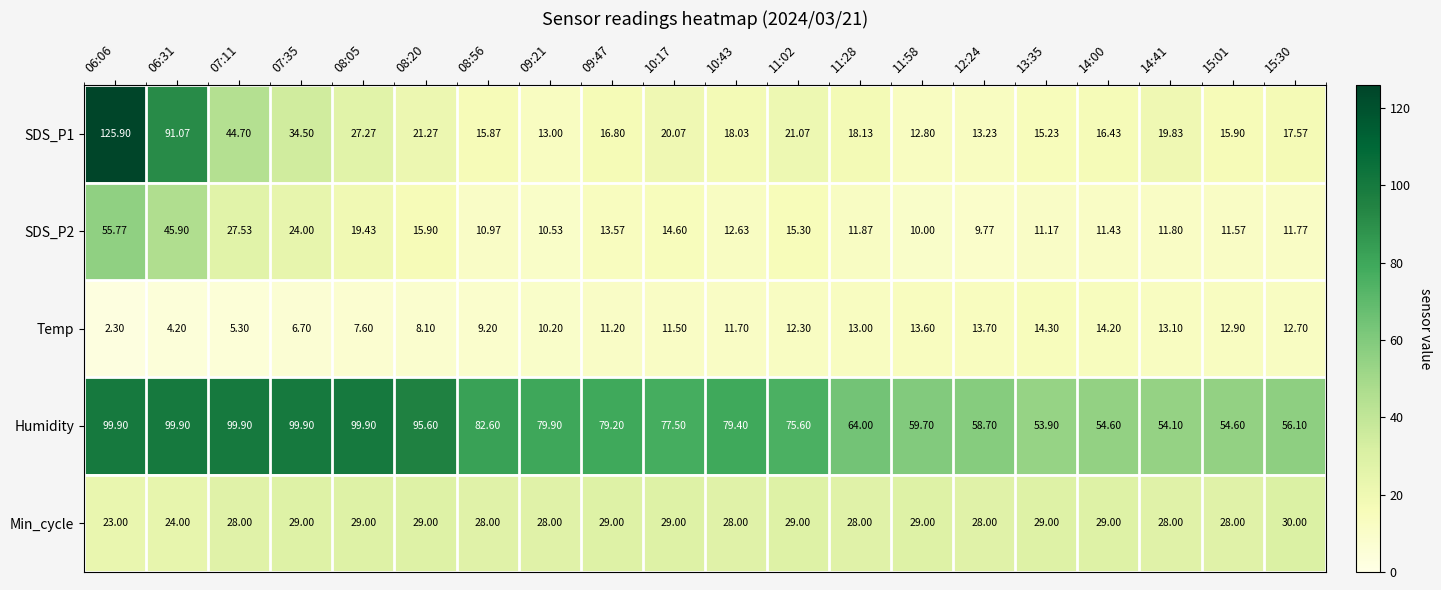

At which category does the chart reach its minimum across all series?

06:06